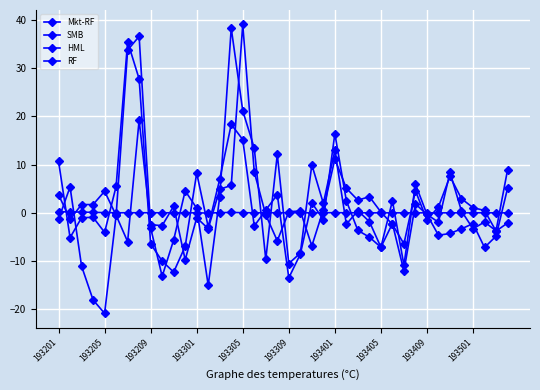

At how many categories does at least one series exceed 29?

4